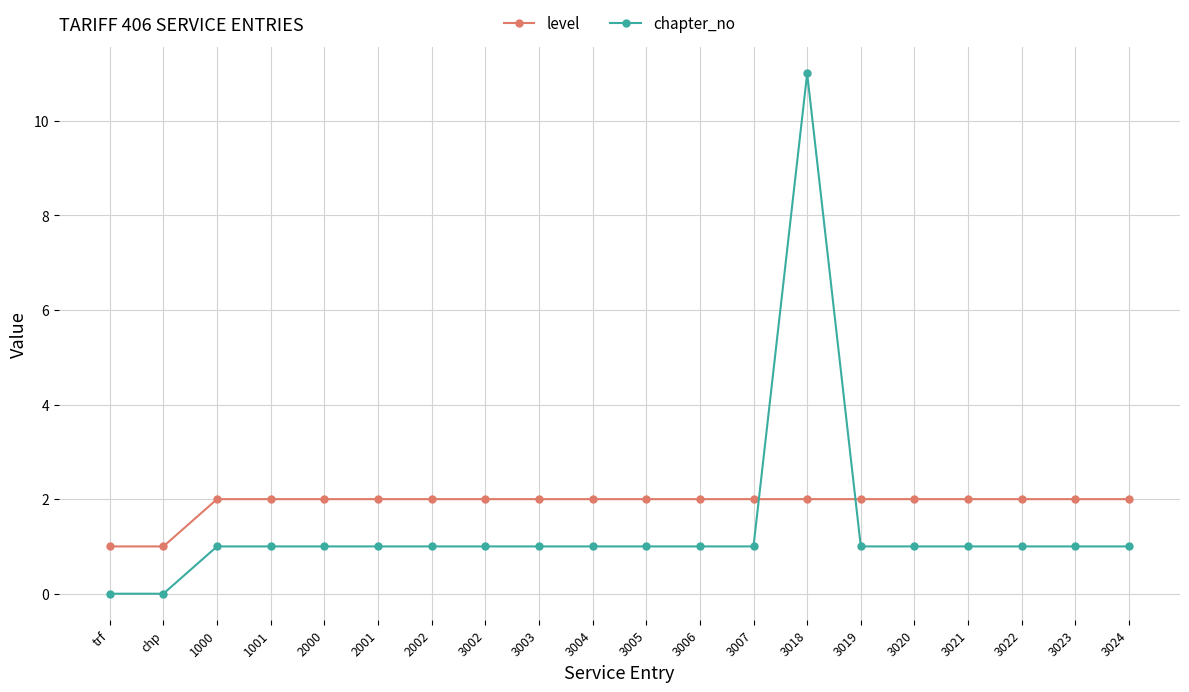

Rank the series by their maximum value, from lowest to highest.

level, chapter_no